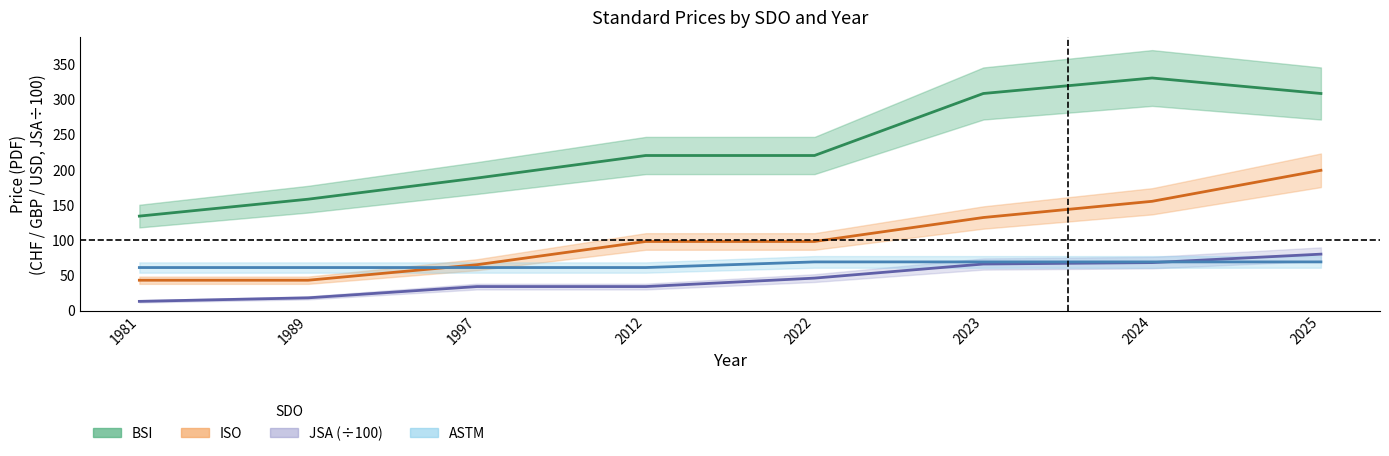

Does the chart display data point markers on the line(s)?

No